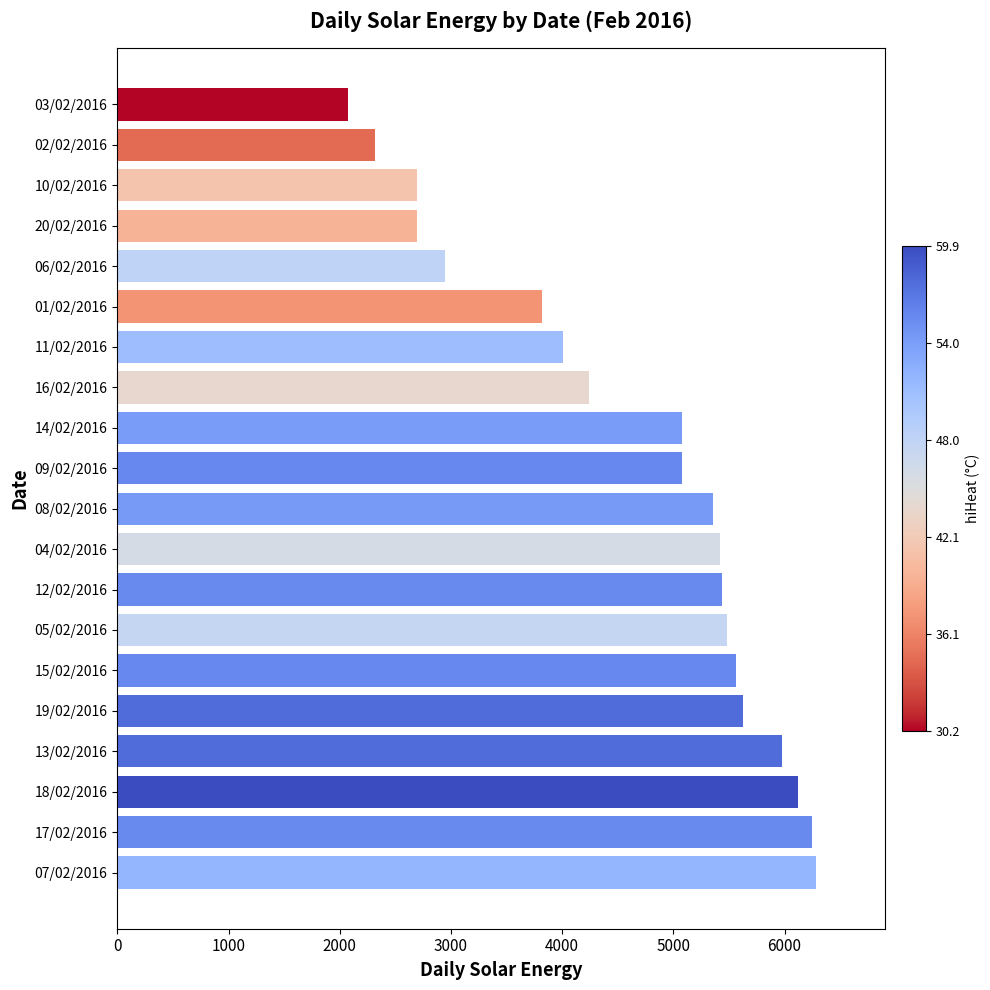

Which has a higher value, 18/02/2016 or 14/02/2016?

18/02/2016